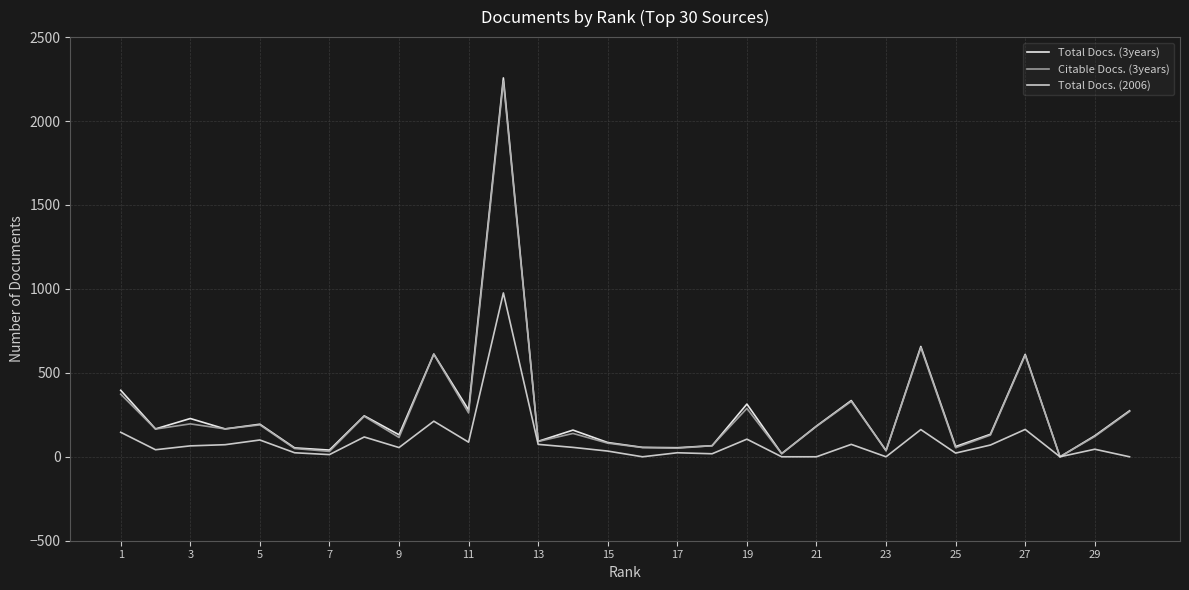

True or false: Citable Docs. (3years) has more than 2 interior local peaks.

True